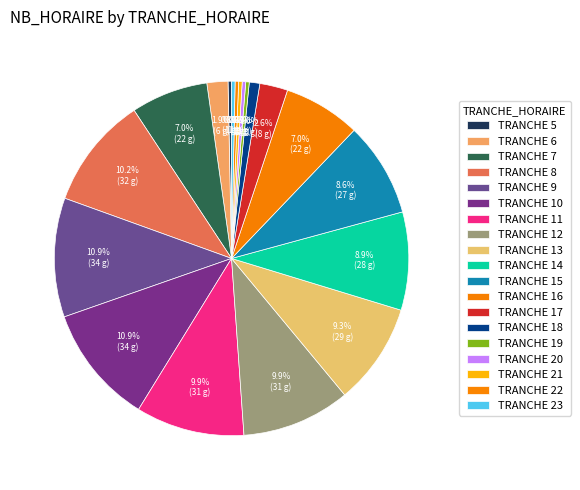

How many slices are in this pie chart?

19